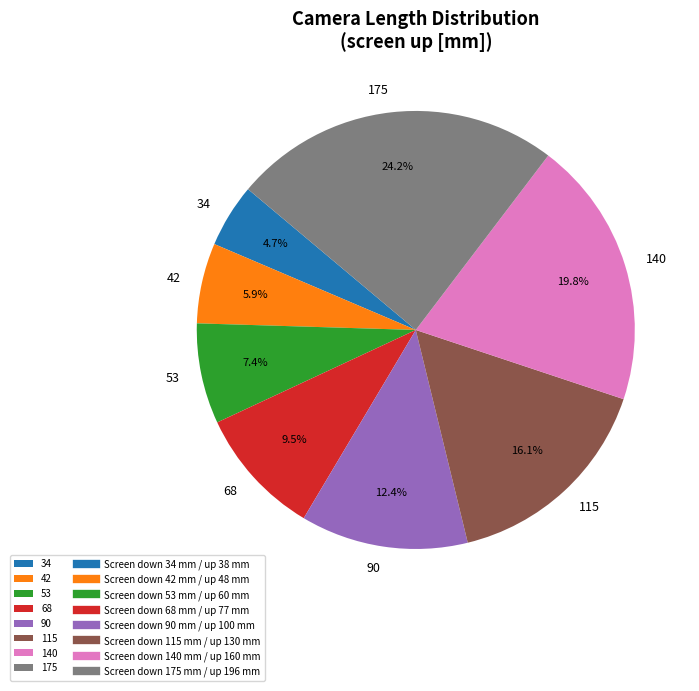

Is there any slice that represents more than half of the pie?

No